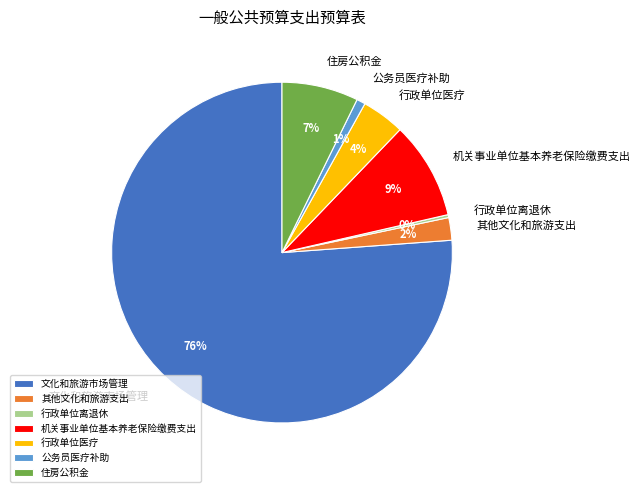

To the nearest percent, what percentage of the pie is 公务员医疗补助?

1%